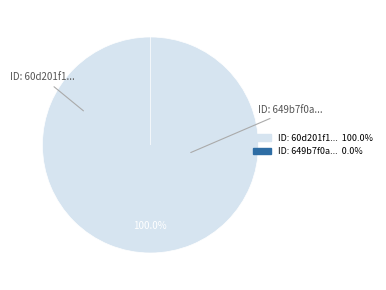

The 60d201f10781901de8633280 slice represents 100% of the pie. True or false?

True